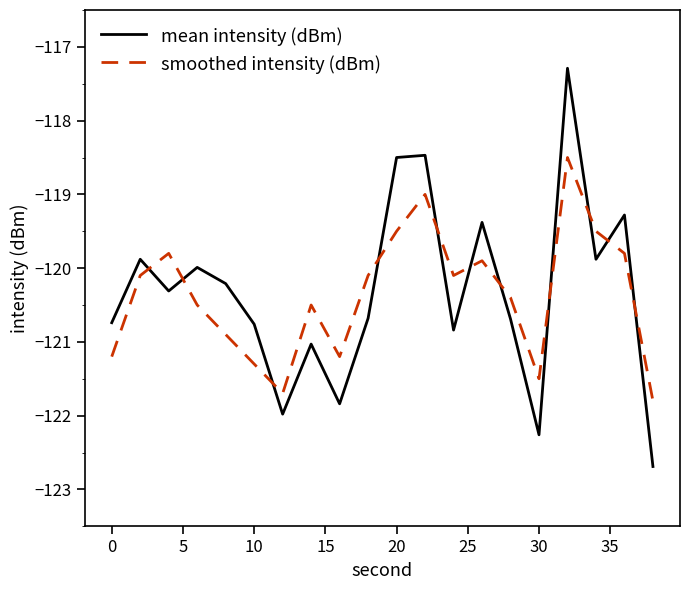

Does the chart have visible grid lines?

No